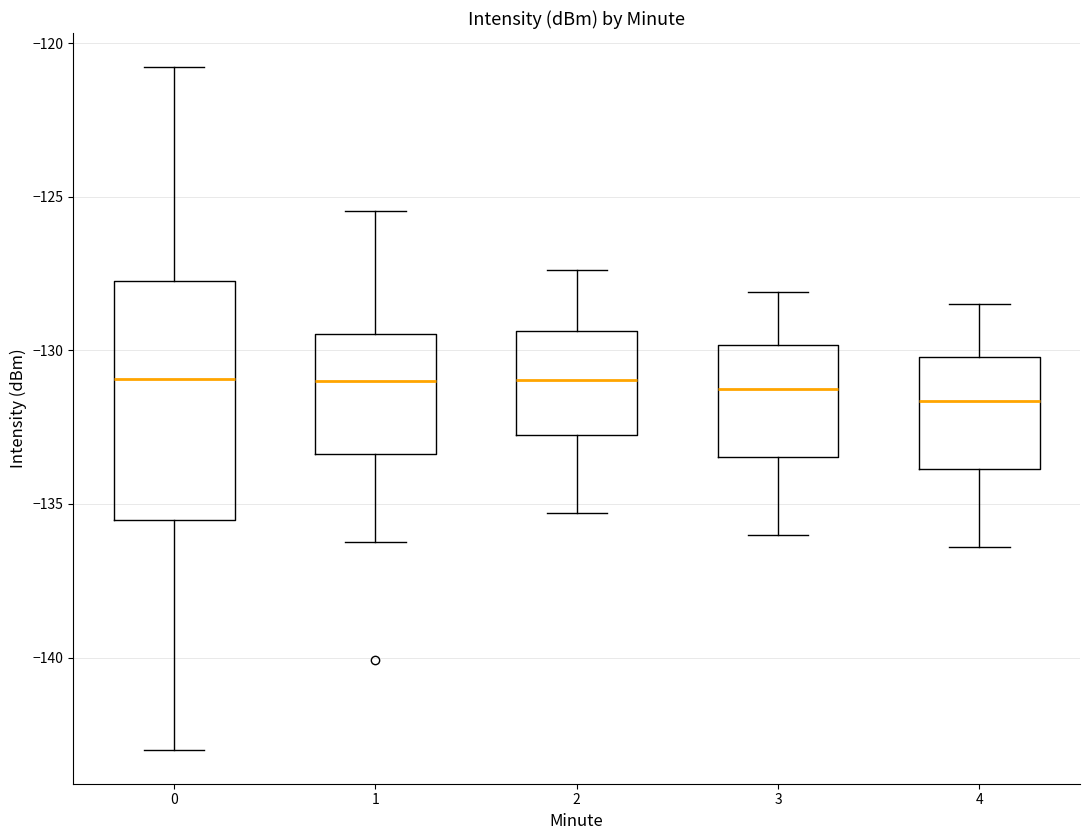

Where does the lower whisker of the box at x = 4 end on the y-axis? The values are not printed on the chart, so give them approximately, as read against the axis.

-136.5